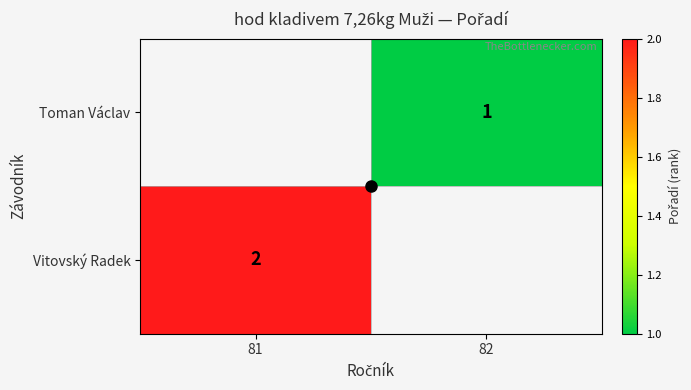

True or false: Toman Václav has a value of 1 at 82.

True